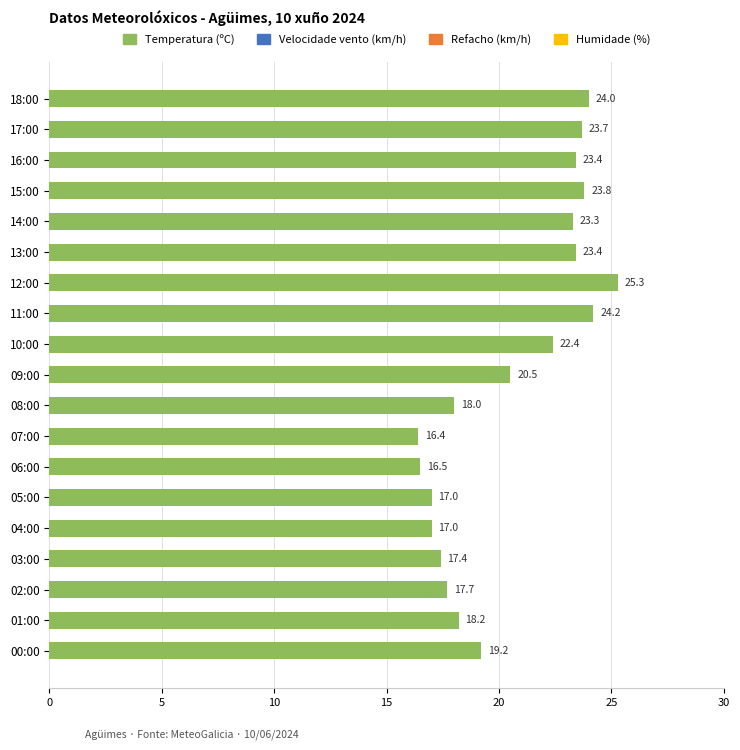

What position from the top is 09:00?

10